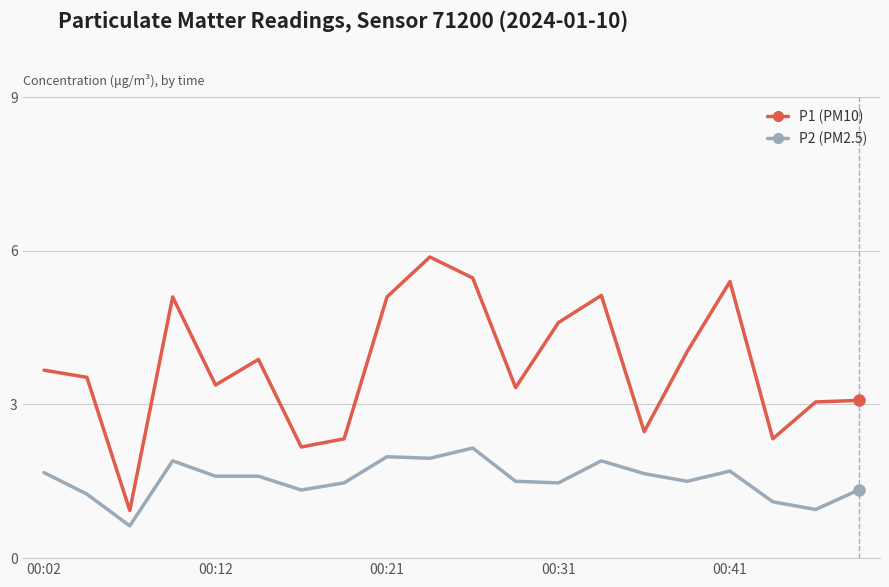

What is the smallest value displayed?

0.6